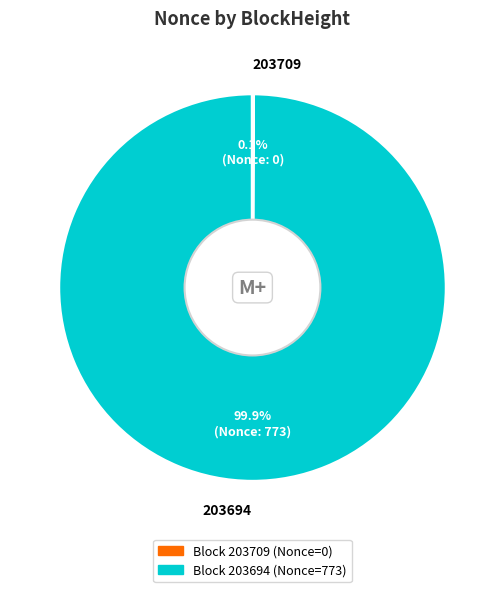

True or false: 203694 accounts for 100% of the total.

True